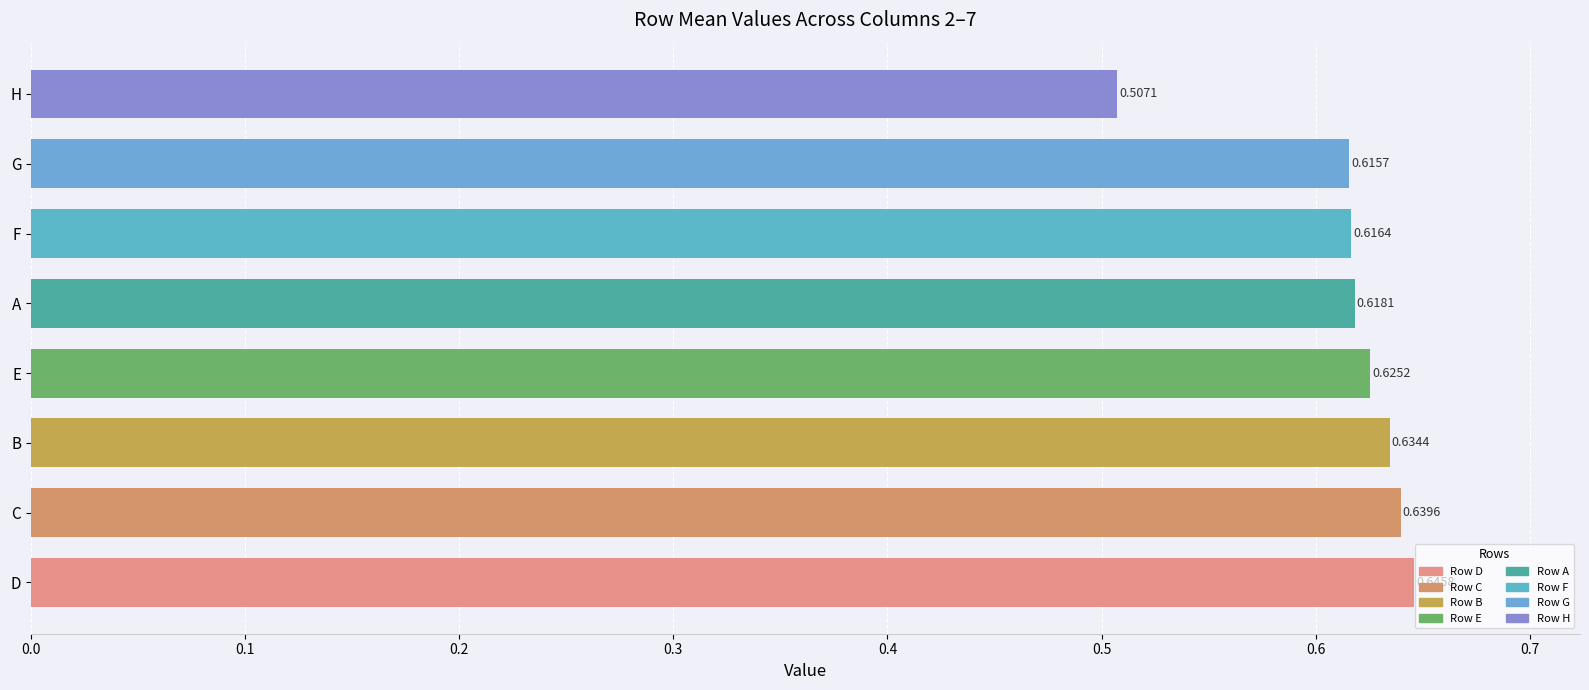

Rank the categories by value from highest to lowest.

D, C, B, E, A, F, G, H